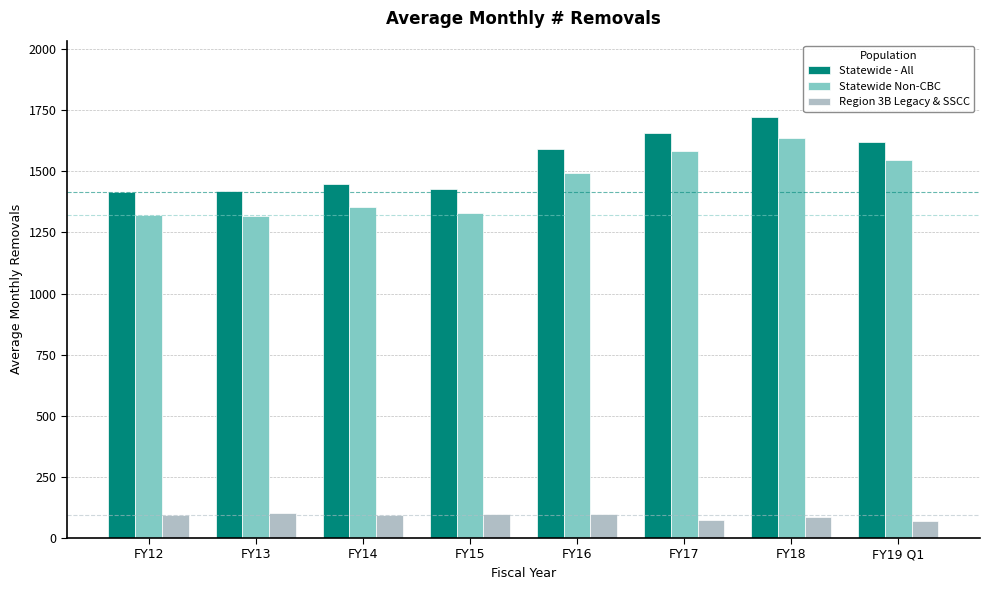

What is the difference between the maximum and minimum values in the Region 3B Legacy & SSCC series?

30.7